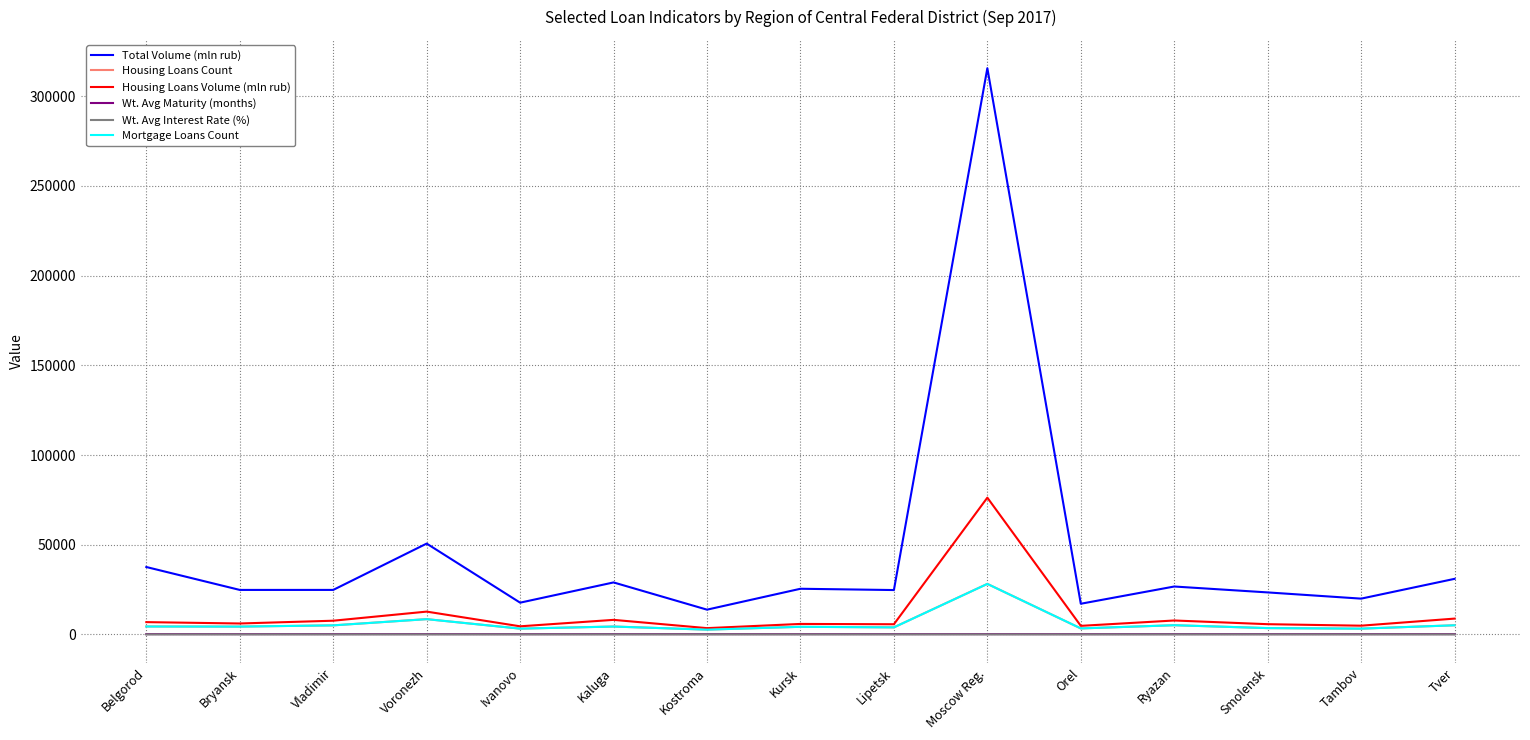

What is the highest value of the Housing Loans Count series?

28183.0